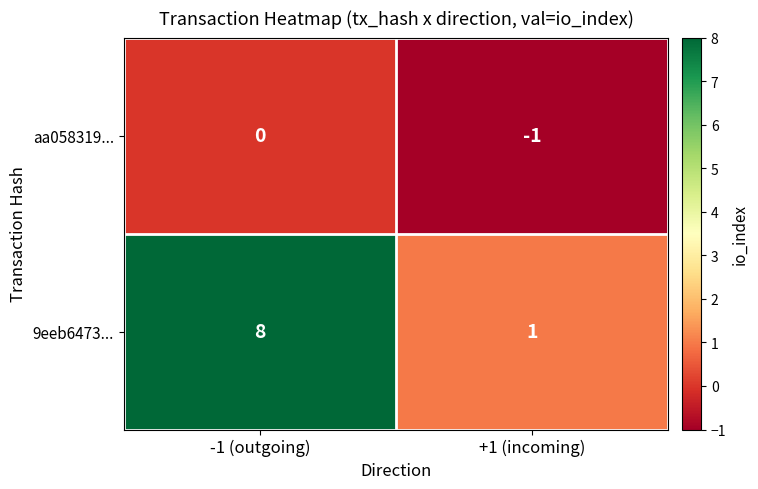

Rank the series by their average value, from lowest to highest.

aa058319..., 9eeb6473...